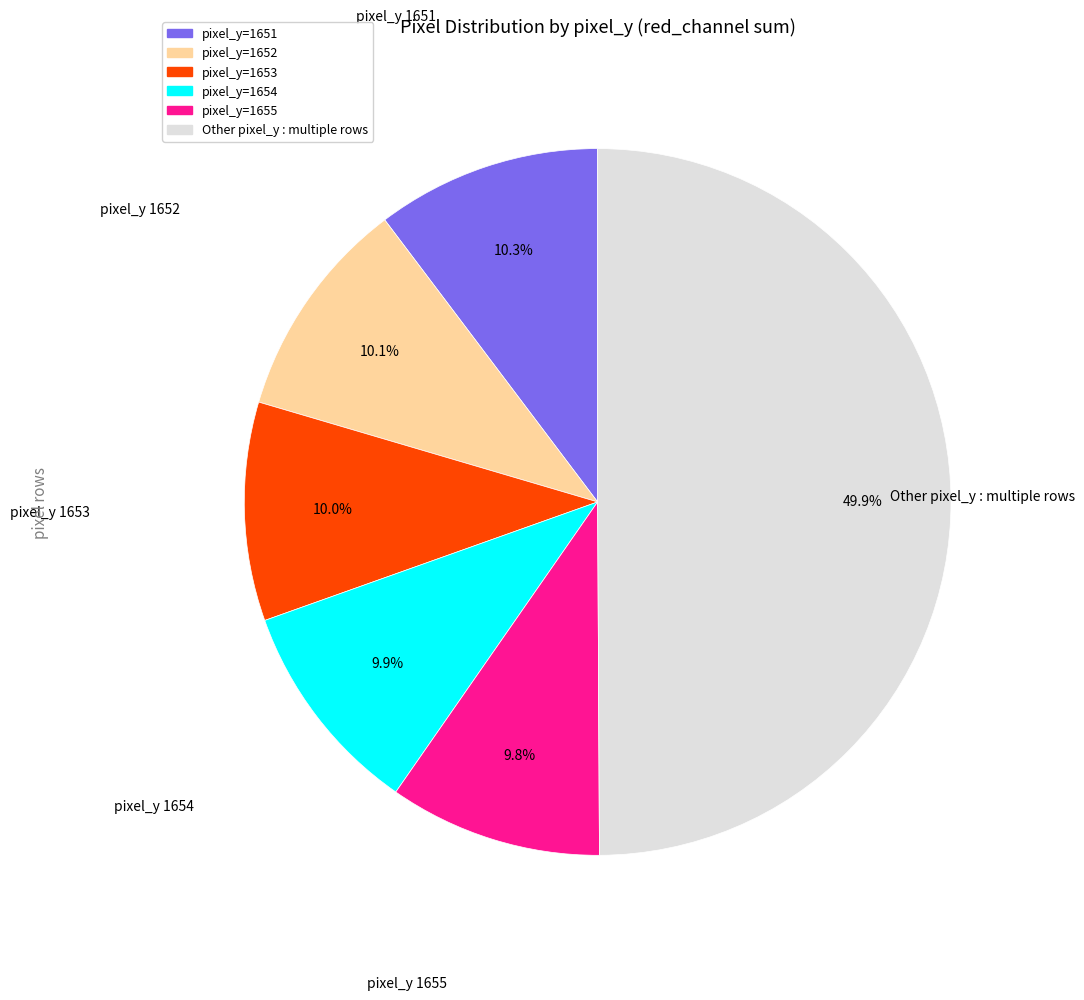

To the nearest percent, what is the difference between the largest and smallest slice percentages?

40%